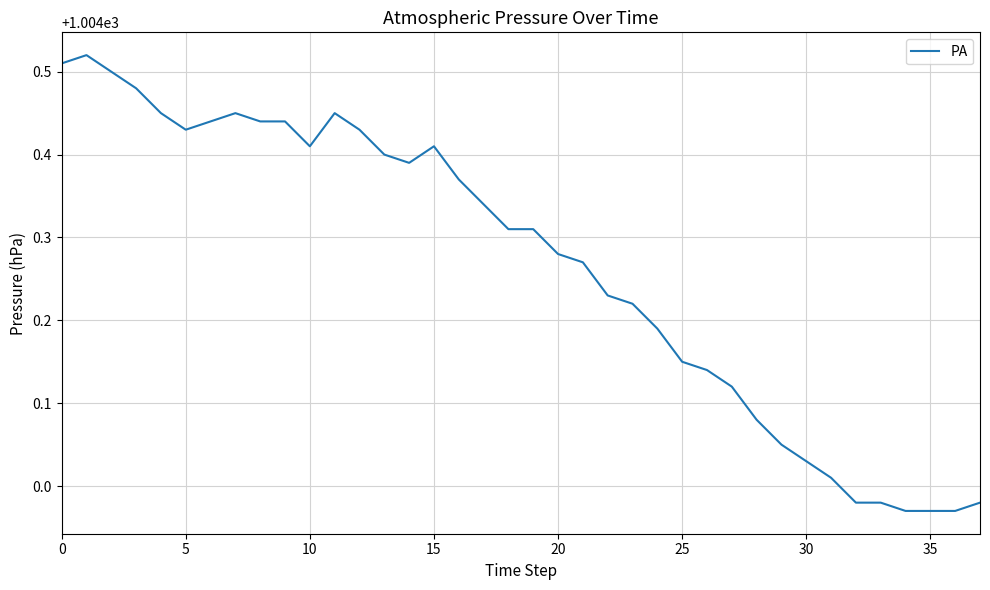

Does the chart display data point markers on the line(s)?

No